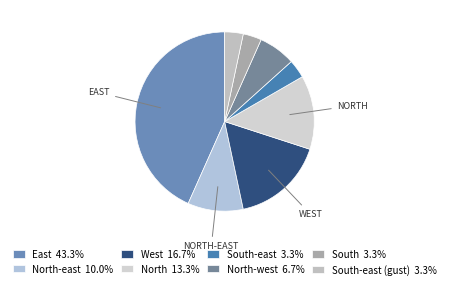

Count the number of slices in the pie.

8